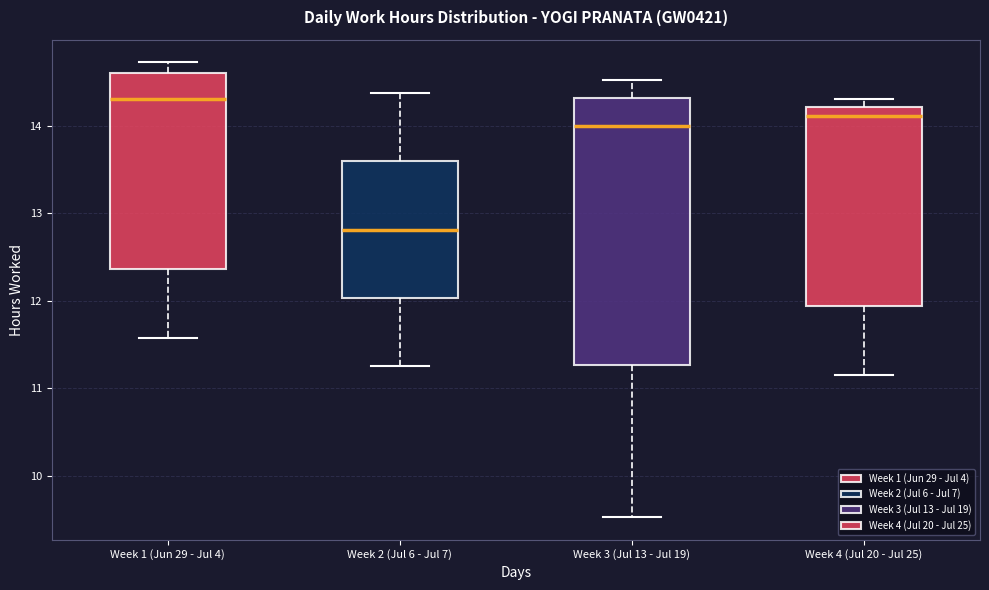

Reading left to right, read every box against the y-axis: the position of its median line, the range the box covers, and the ends of its whiskers. The values are not printed on the chart, so give them approximately, as read against the axis.

Week 1 (Jun 29 - Jul 4): median 14.3, box 12.4 to 14.6, whiskers 11.6 to 14.7
Week 2 (Jul 6 - Jul 7): median 12.8, box 12.0 to 13.6, whiskers 11.3 to 14.4
Week 3 (Jul 13 - Jul 19): median 14.0, box 11.3 to 14.3, whiskers 9.5 to 14.5
Week 4 (Jul 20 - Jul 25): median 14.1, box 11.9 to 14.2, whiskers 11.2 to 14.3